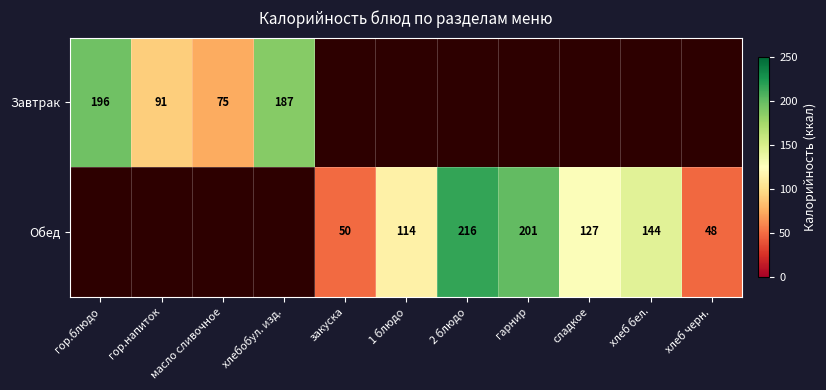

The Обед series shows 127 at сладкое. True or false?

True